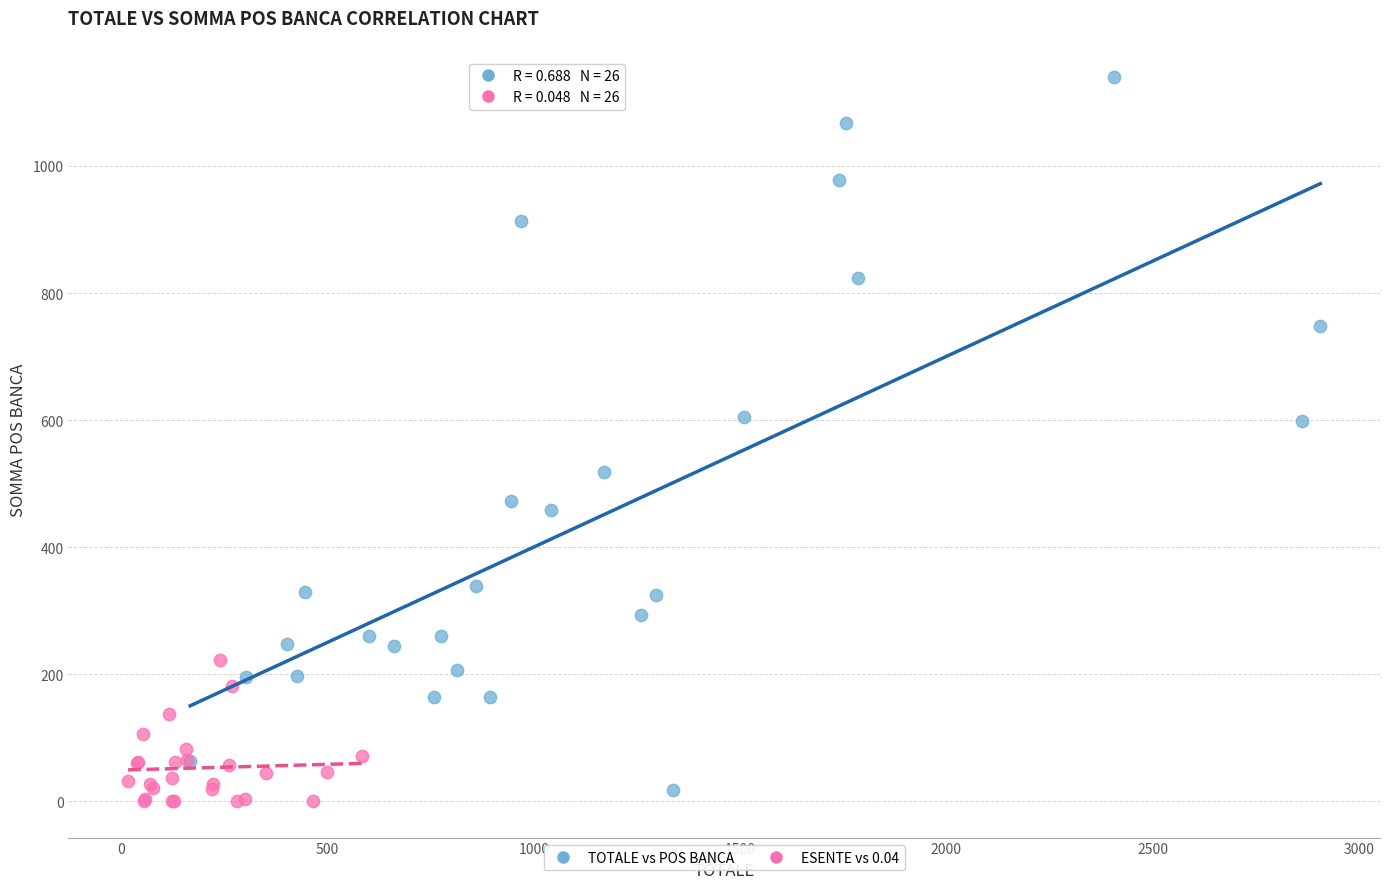

Which series contains the lowest Y value?

ESENTE vs 0.04